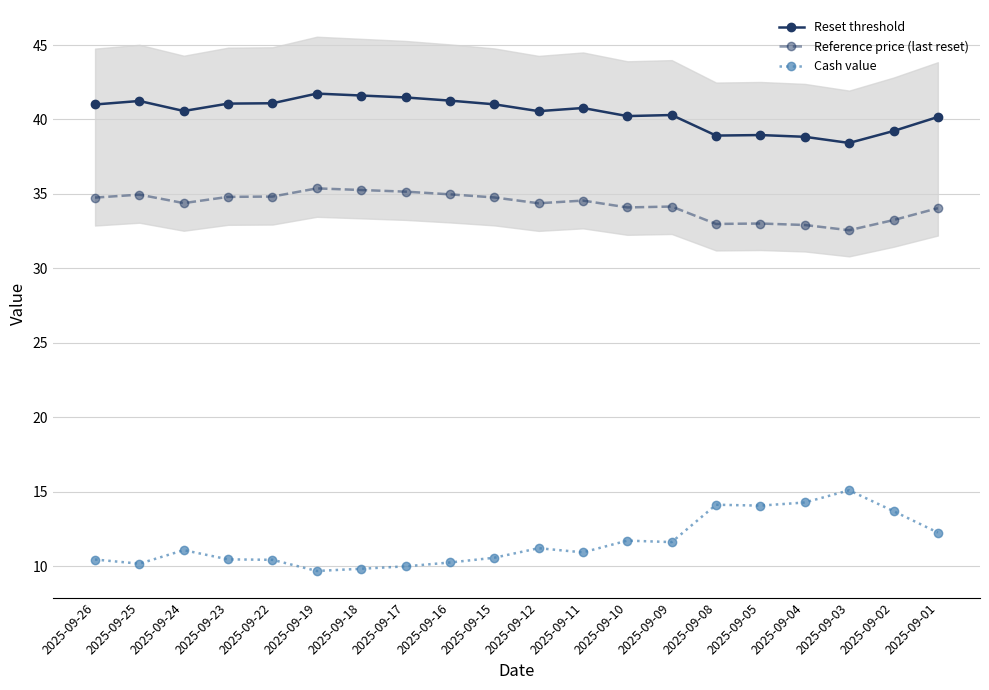

What is the difference between the Reset threshold values at 2025-09-10 and 2025-09-03?

1.8